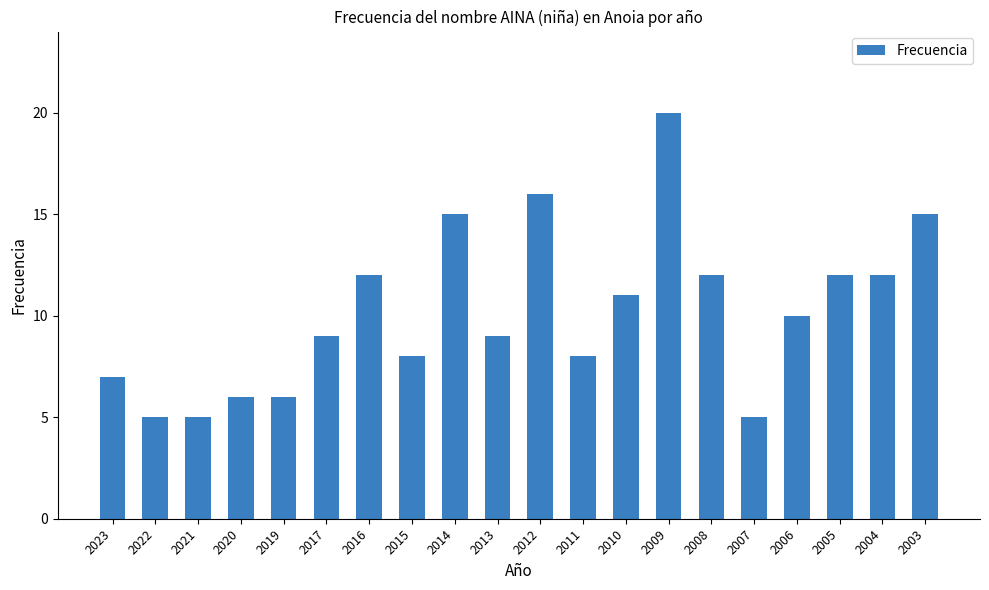

What is the difference between the second highest and minimum values?

11